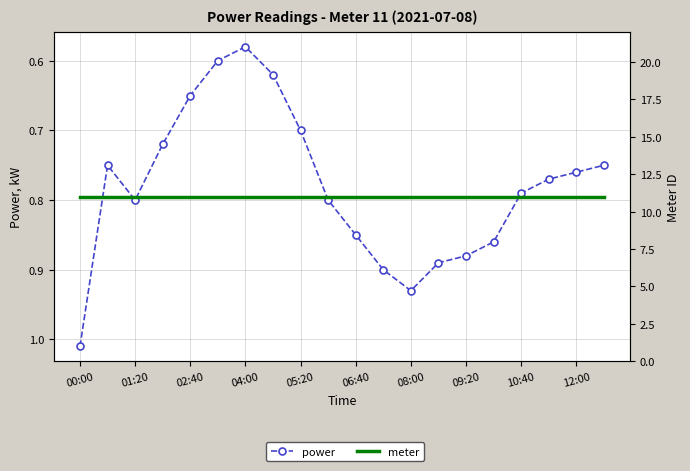

What is the spread (max minus min) of values at 10:40?

10.2